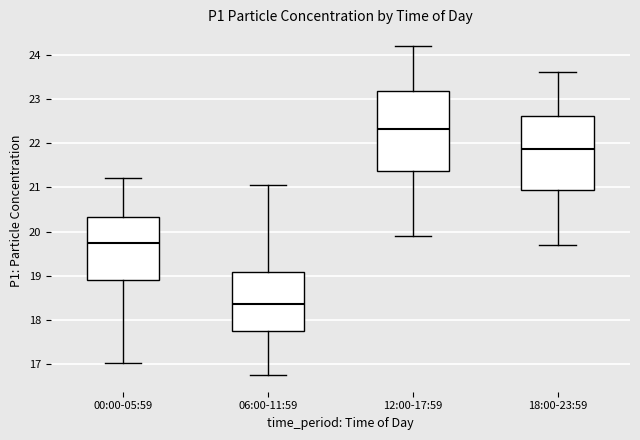

Reading left to right, read every box against the y-axis: the position of its median line, the range the box covers, and the ends of its whiskers. The values are not printed on the chart, so give them approximately, as read against the axis.

00:00-05:59: median 19.7, box 18.9 to 20.3, whiskers 17.0 to 21.2
06:00-11:59: median 18.4, box 17.7 to 19.1, whiskers 16.8 to 21.1
12:00-17:59: median 22.3, box 21.4 to 23.2, whiskers 19.9 to 24.2
18:00-23:59: median 21.9, box 21.0 to 22.6, whiskers 19.7 to 23.6